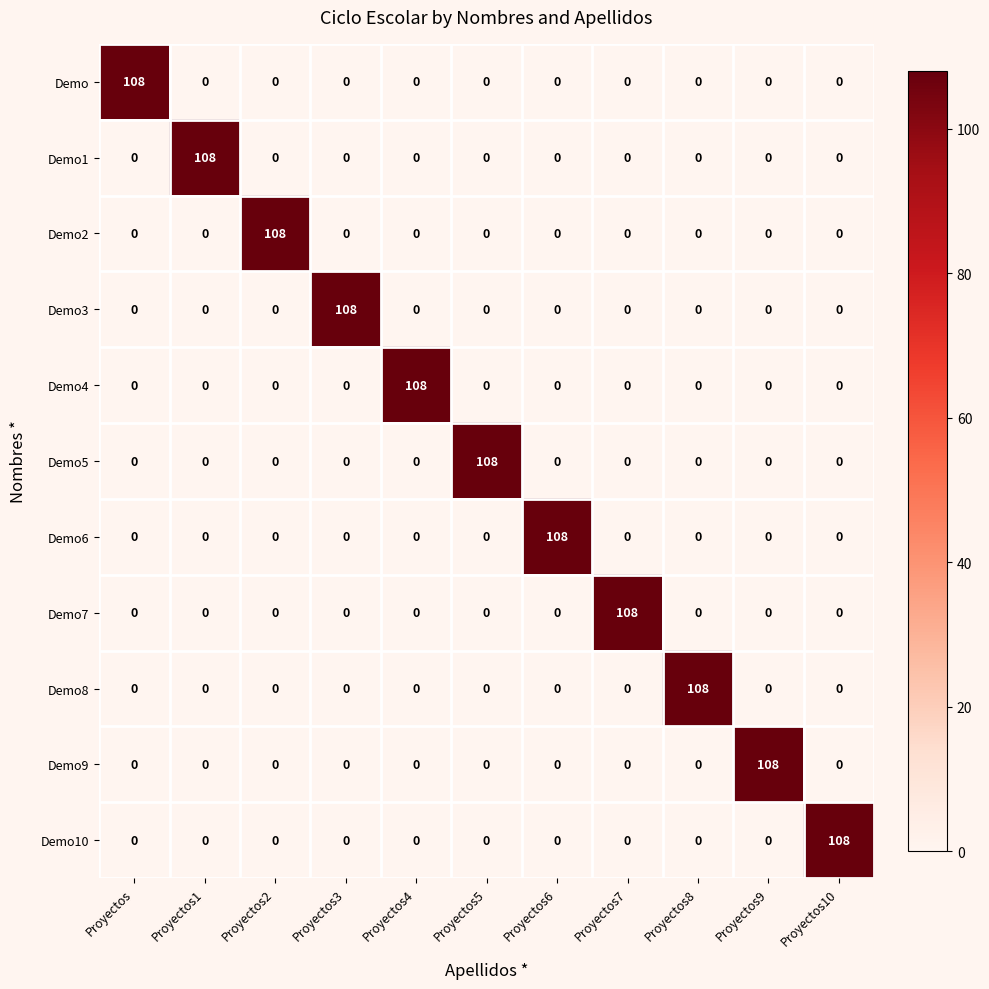

What is the difference between the maximum and second lowest values in the Demo series?

108